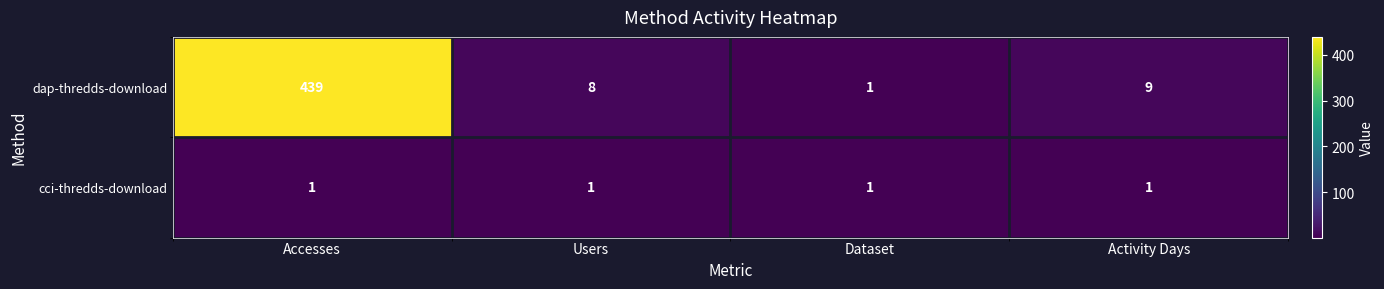

Which series changed the most between Accesses and Users?

dap-thredds-download